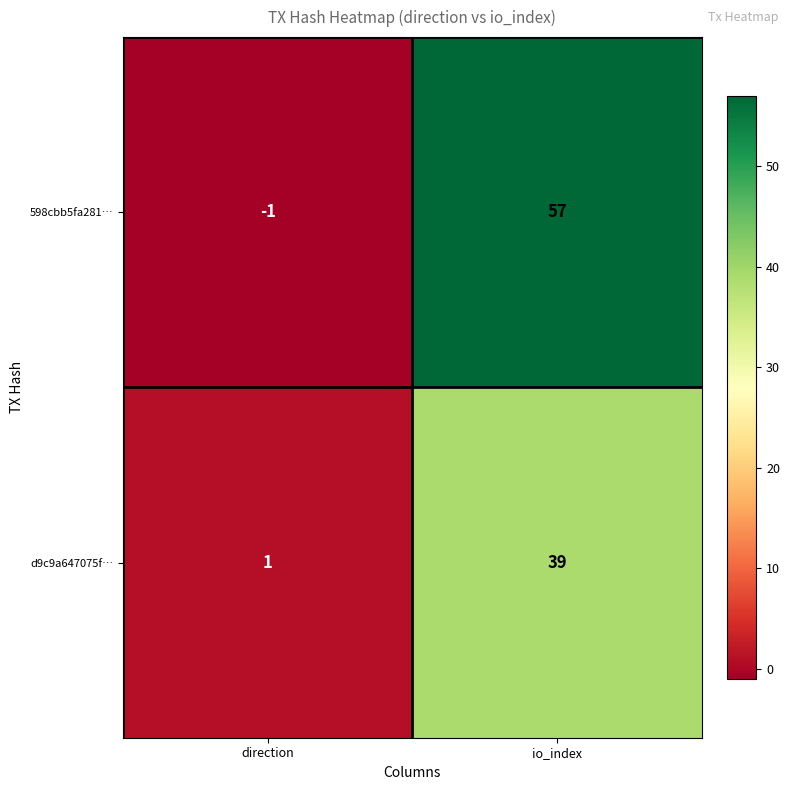

Reading left to right, list all the values displayed in this chart.

598cbb5fa281…: direction=-1	io_index=57
d9c9a647075f…: direction=1	io_index=39